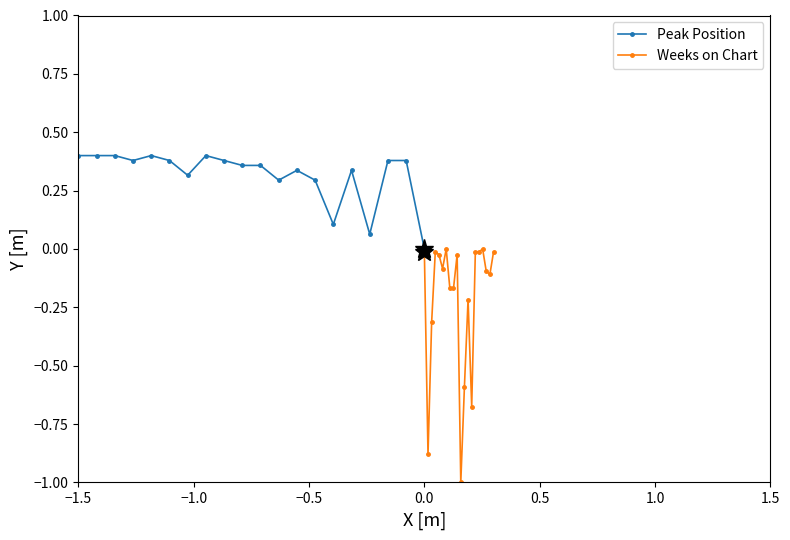

At how many categories does at least one series exceed 0?

19